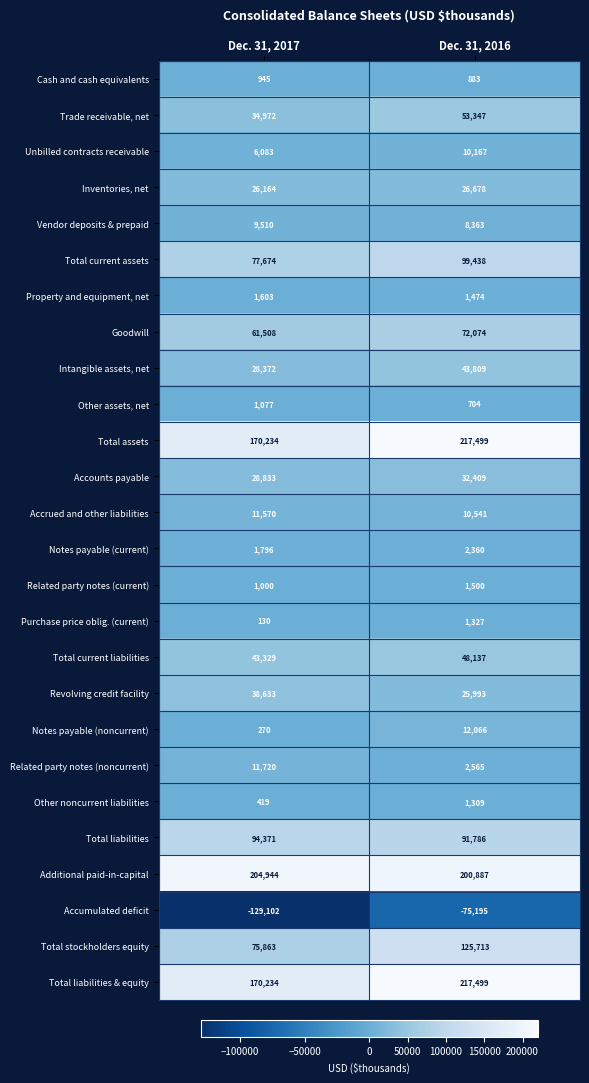

True or false: Revolving credit facility has a value of 34824 at Dec. 31, 2016.

False